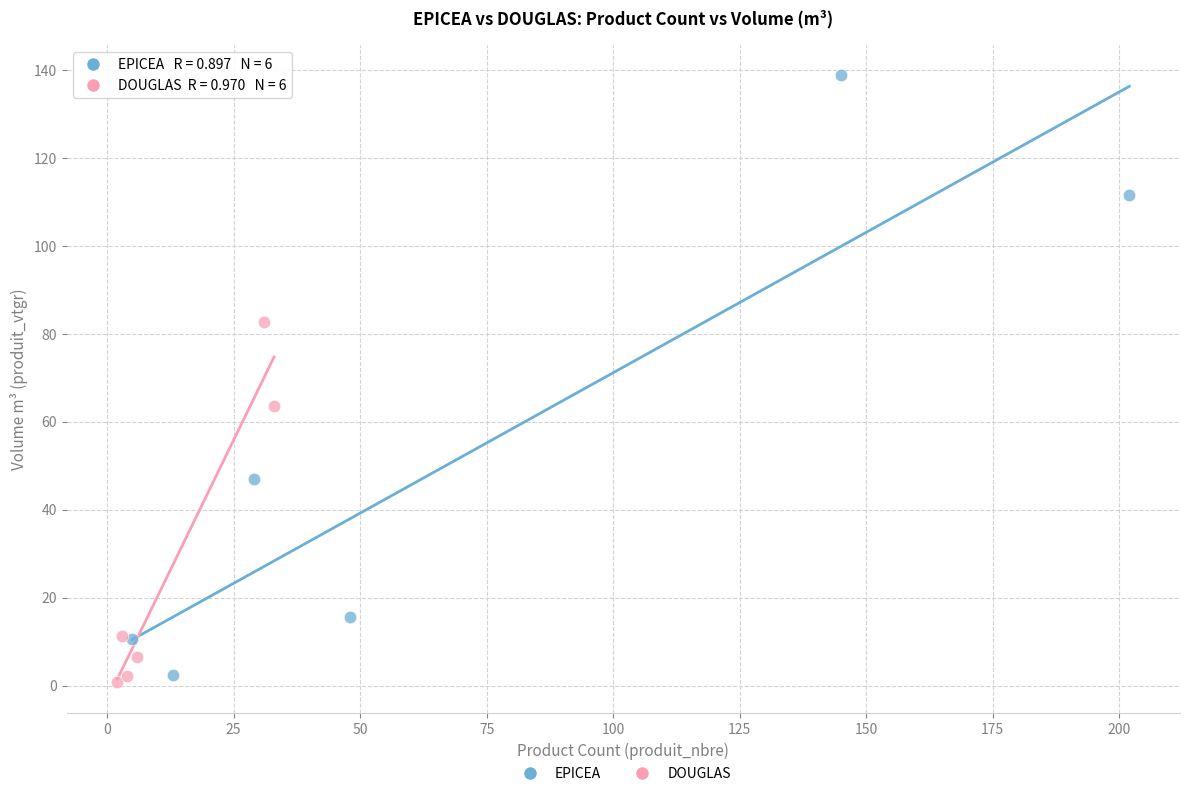

Which series contains the highest Y value?

EPICEA